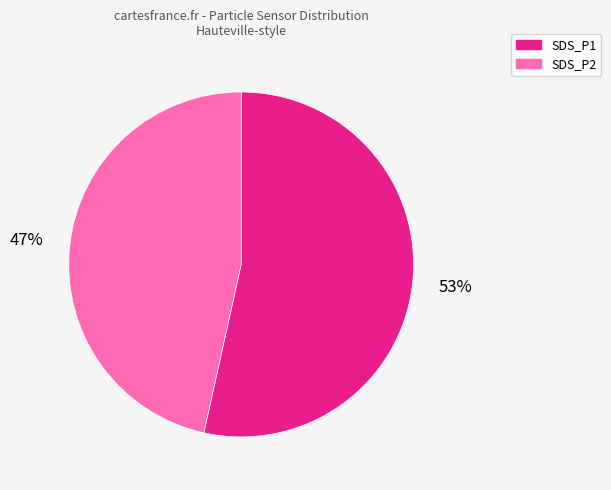

Approximately how many times larger is the value at SDS_P1 compared to SDS_P2?

1.1